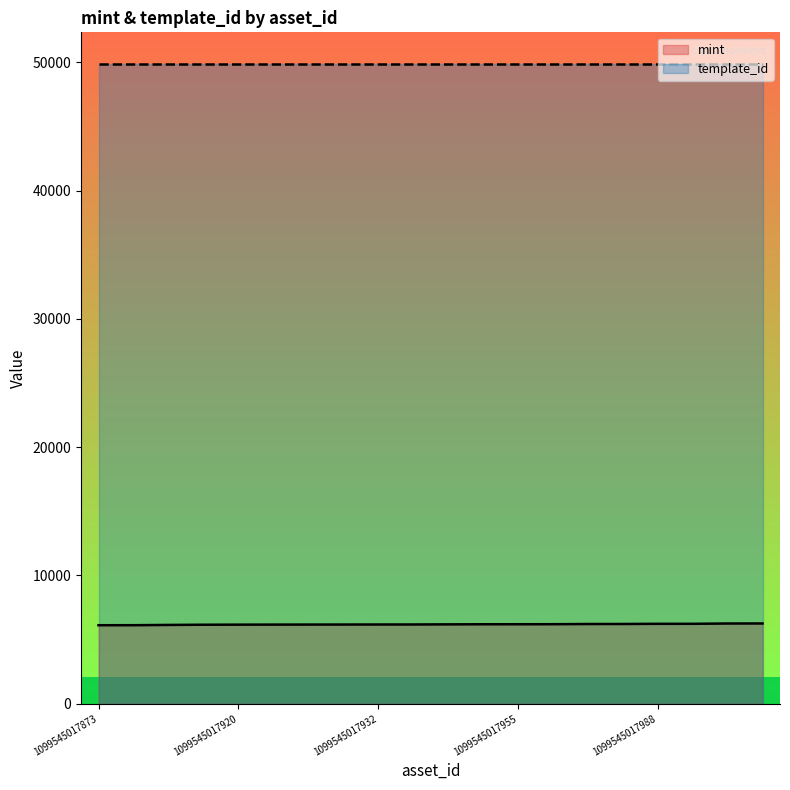

Reading left to right, extract all data points from this chart.

1099545017873=6117	1099545017876=6120	1099545017898=6140	1099545017914=6156	1099545017920=6162	1099545017924=6166	1099545017927=6169	1099545017929=6171	1099545017932=6174	1099545017934=6176	1099545017943=6185	1099545017954=6193	1099545017955=6194	1099545017958=6197	1099545017973=6212	1099545017975=6214	1099545017988=6227	1099545017989=6228	1099545018014=6252	1099545018016=6254